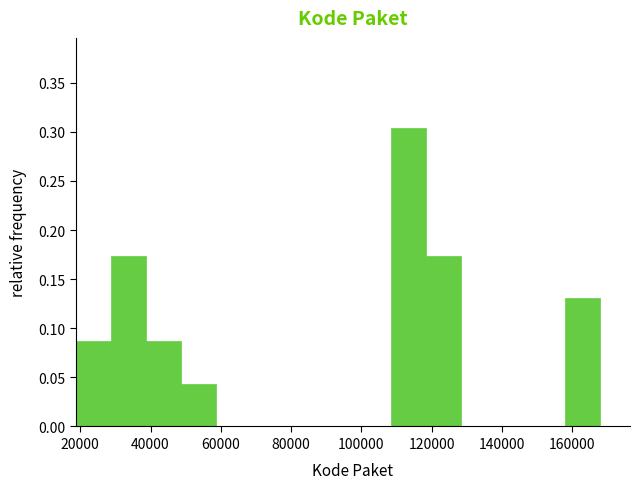

Over which range of the x-axis is the bar tallest?

108000 to 118000